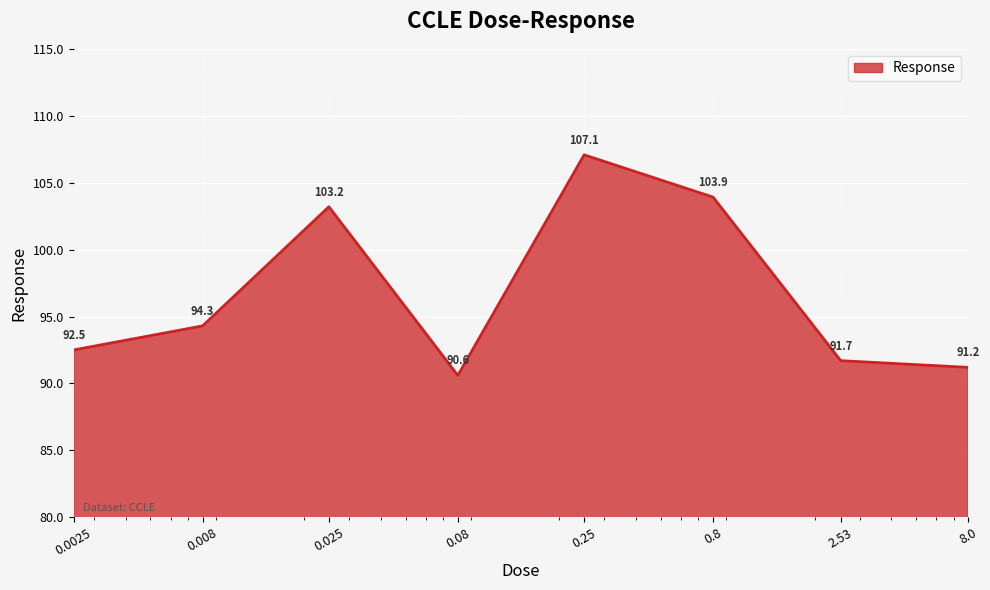

What is the average value?

96.8